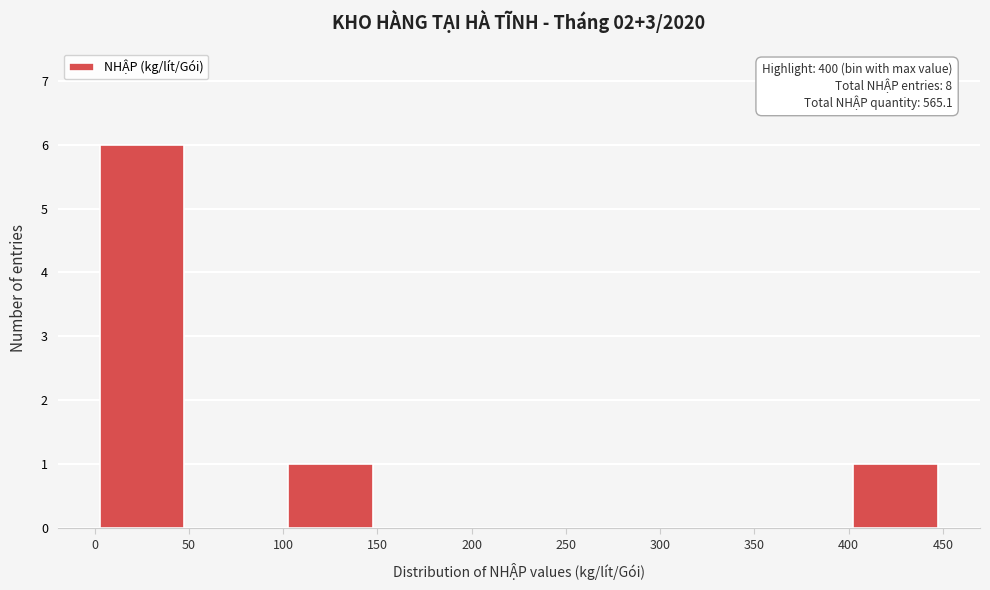

Over which range of the x-axis is the bar tallest?

0 to 50